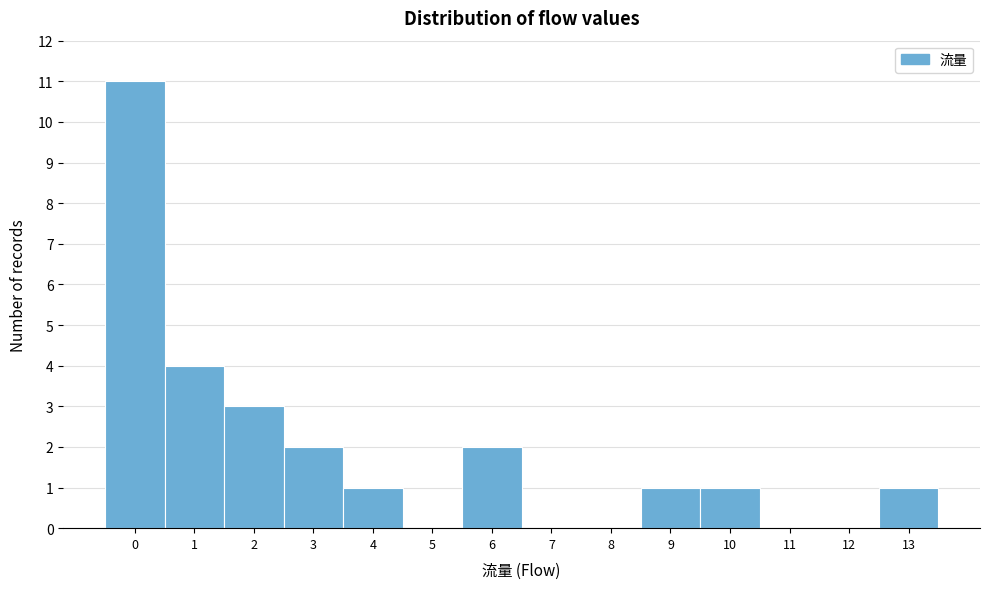

Reading left to right, transcribe all the data shown in this chart.

0=11	1=4	2=3	3=2	4=1	5=0	6=2	7=0	8=0	9=1	10=1	11=0	12=0	13=1